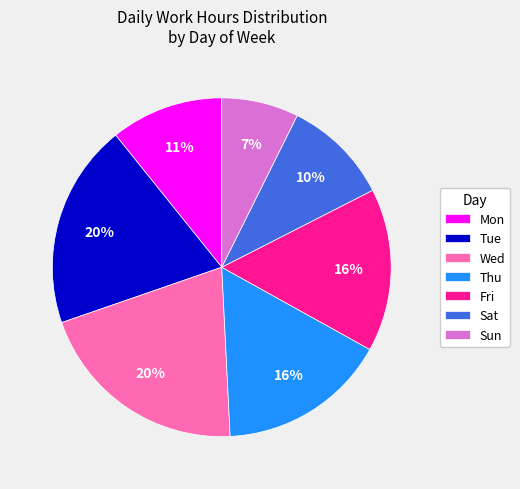

Is it true that Tue is 20% of the pie?

True